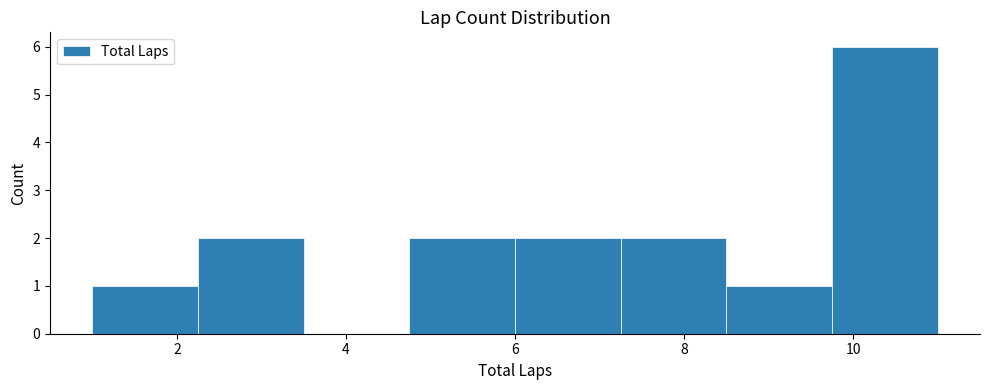

Over which range of the x-axis is the bar tallest?

9.75 to 11.00